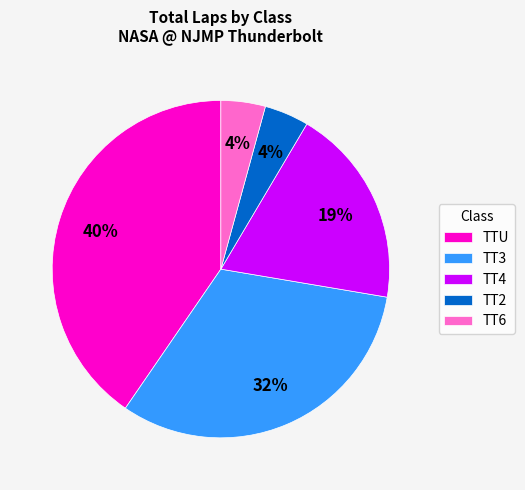

Is there a majority slice in this chart?

No